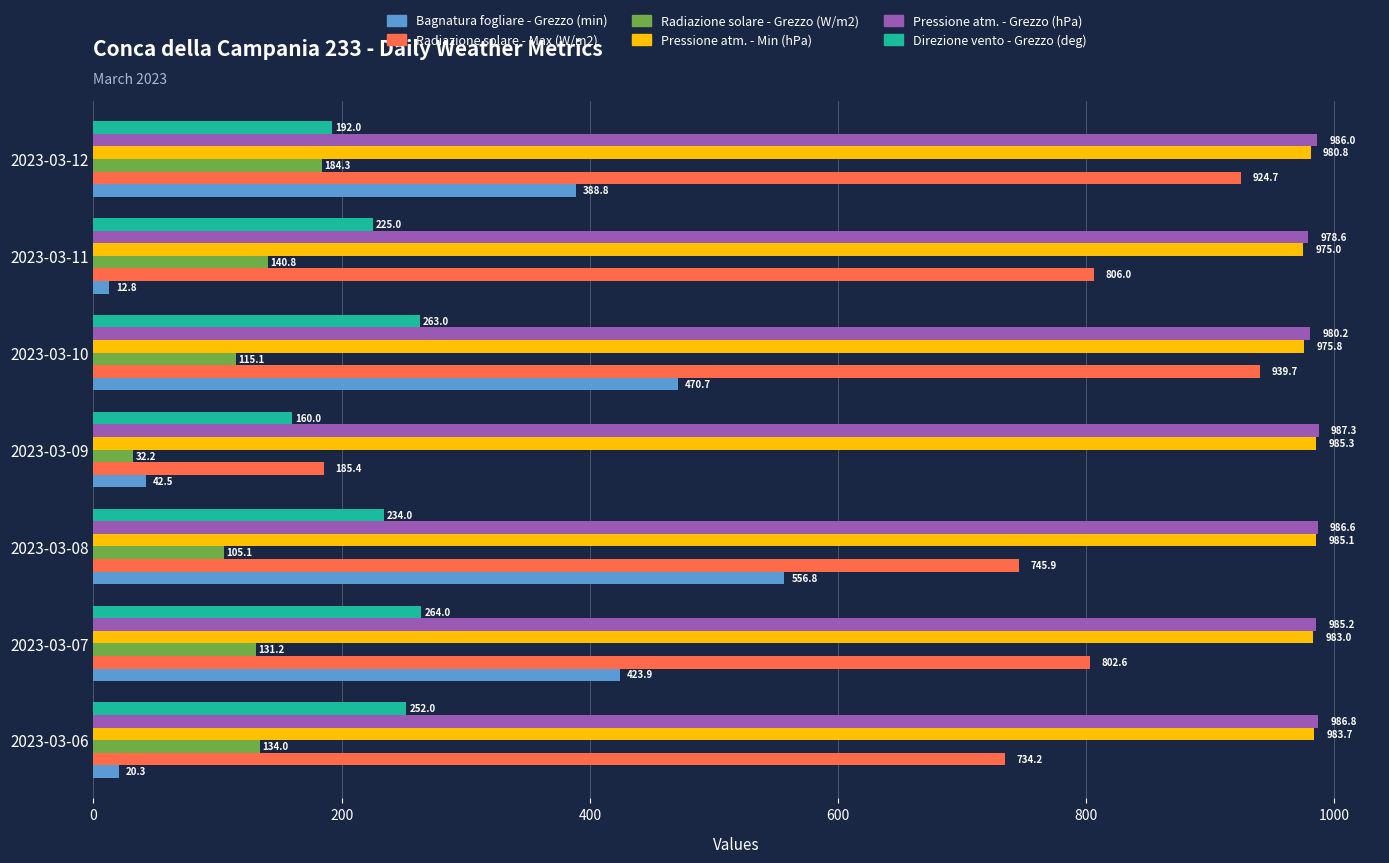

What is the spread (max minus min) of values at 2023-03-09?

955.1